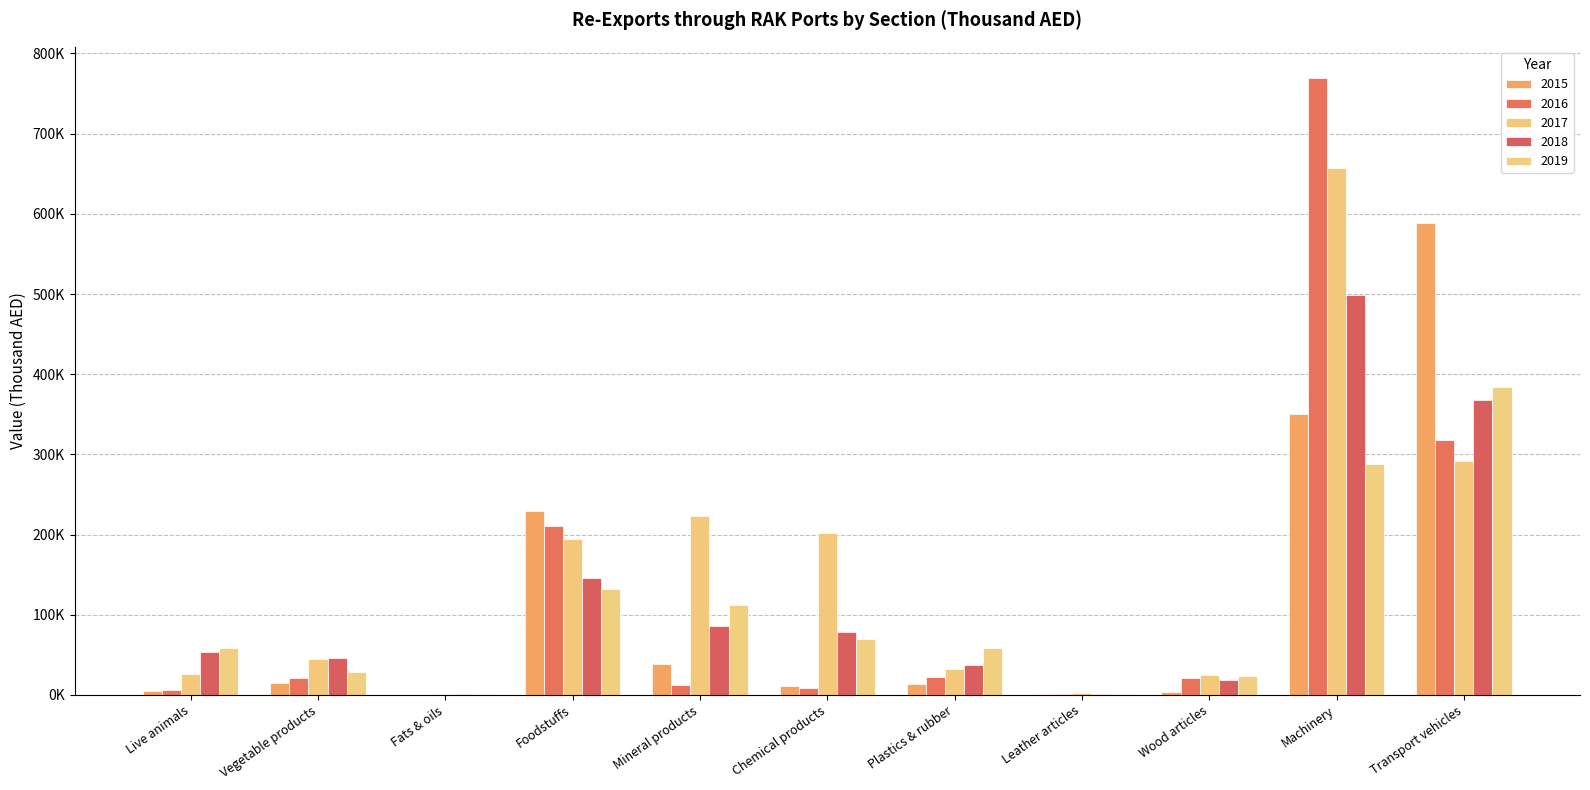

What is the label of the 2nd bar from the left?

Vegetable products